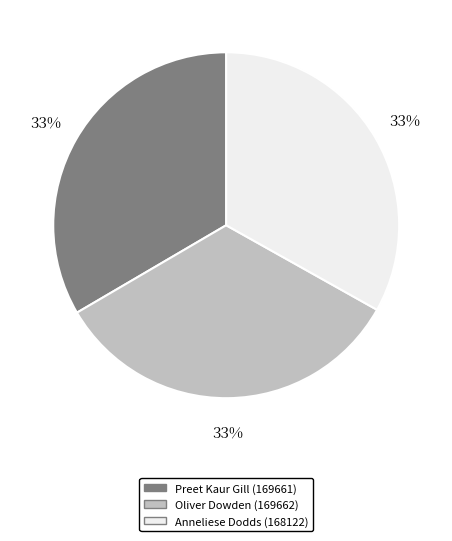

Count the number of slices in the pie.

3